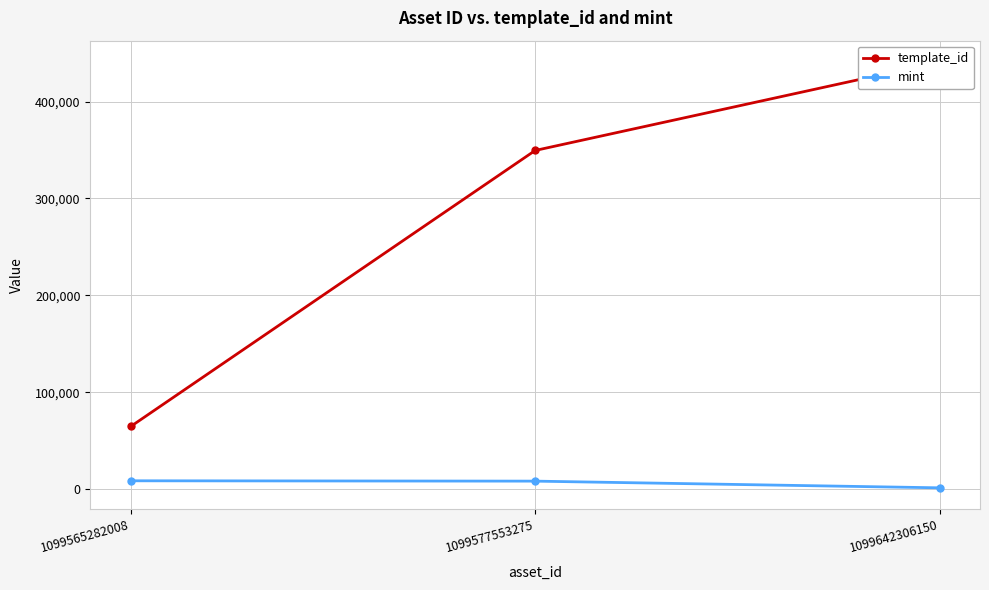

Which series has the largest range (max minus min)?

template_id